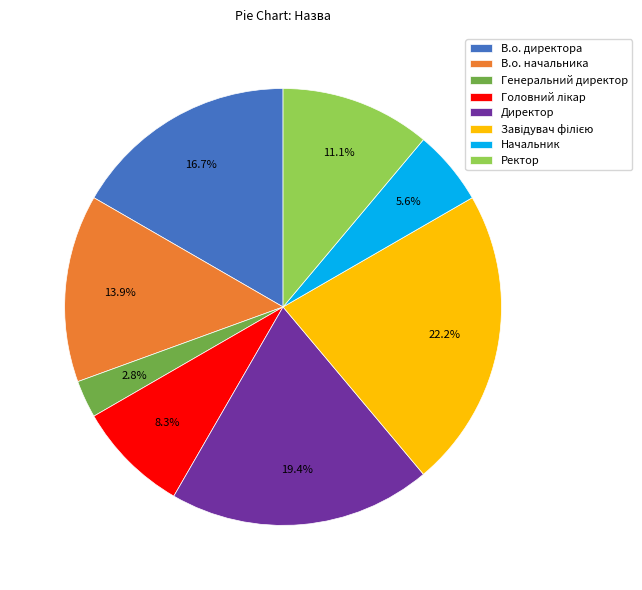

Is it true that Начальник is 6% of the pie?

True